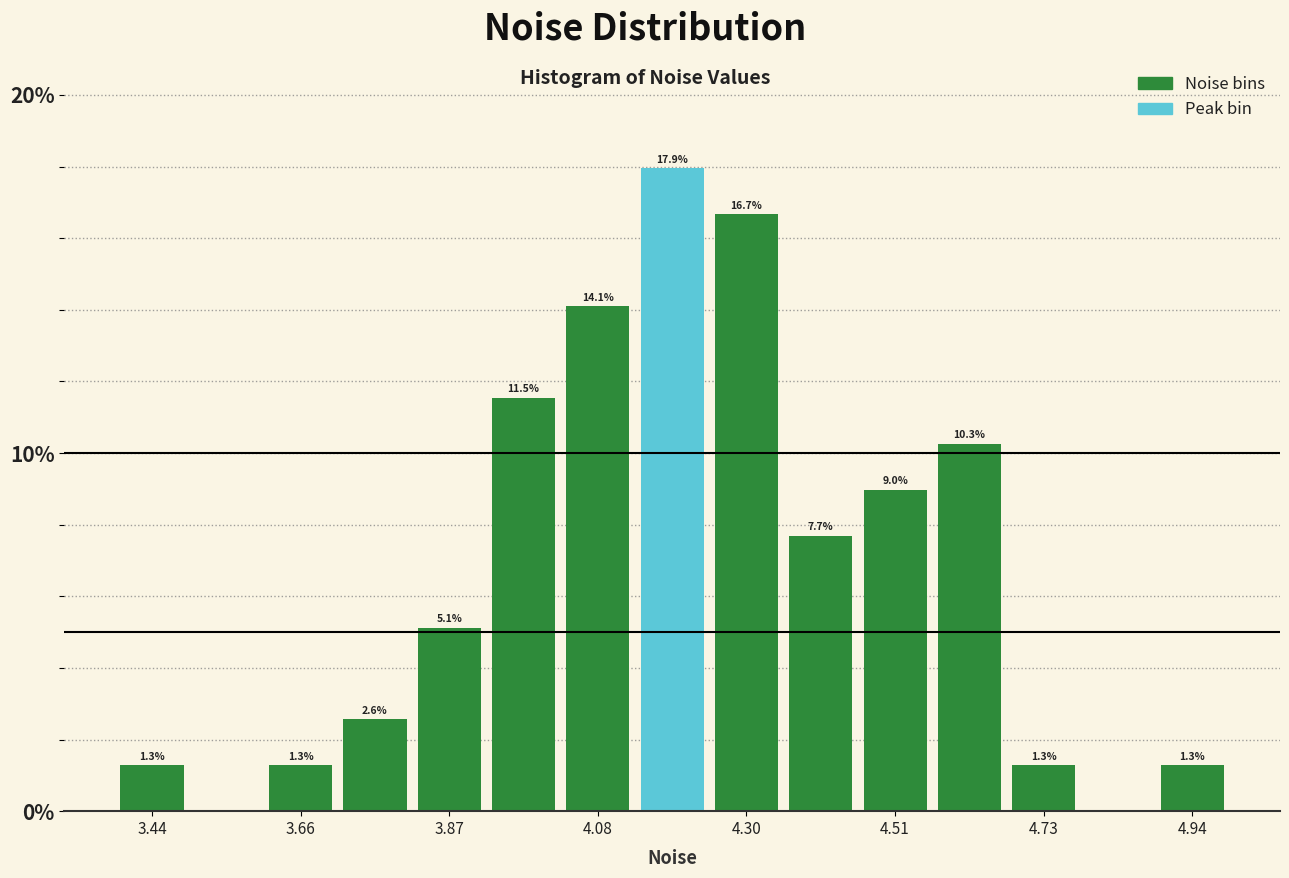

Around what value on the x-axis is the tallest bar? Give the approximate position of its centre, as read against the axis.

4.20